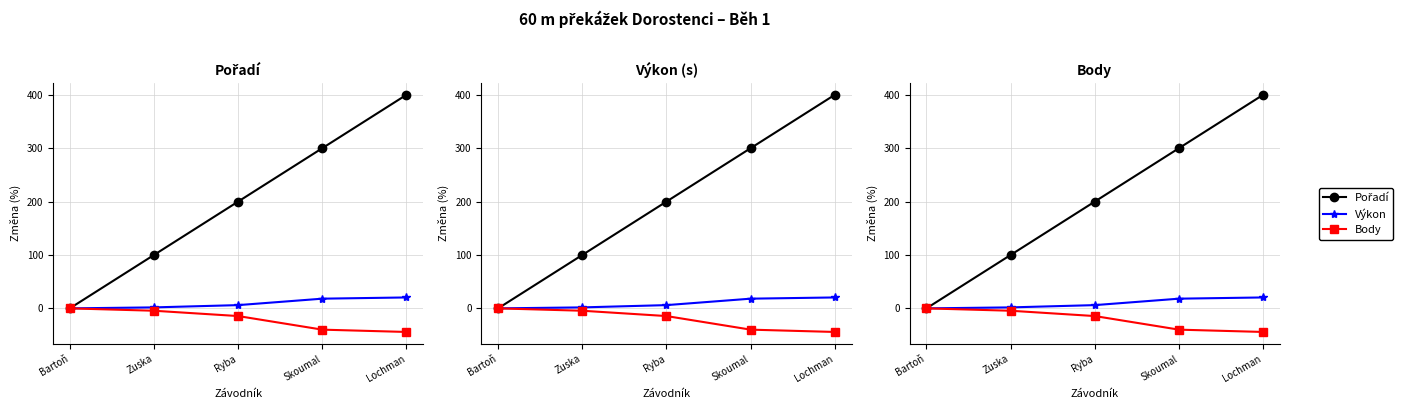

List the labels in order of Pořadí value, smallest first.

Bartoň, Zuska, Ryba, Skoumal, Lochman